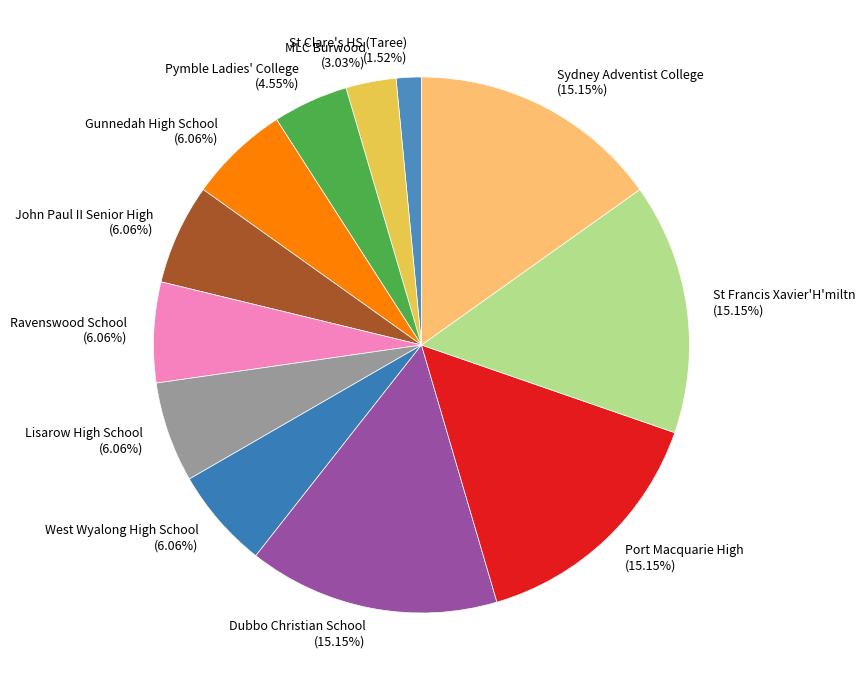

To the nearest percent, what portion does Ravenswood School represent?

6%